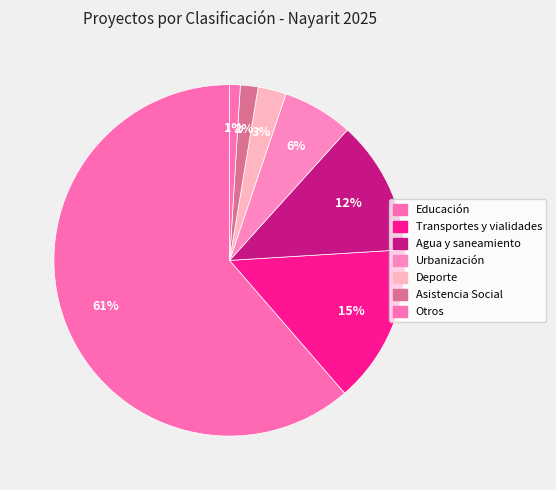

To the nearest percent, what is the difference between the largest and smallest slice percentages?

60%